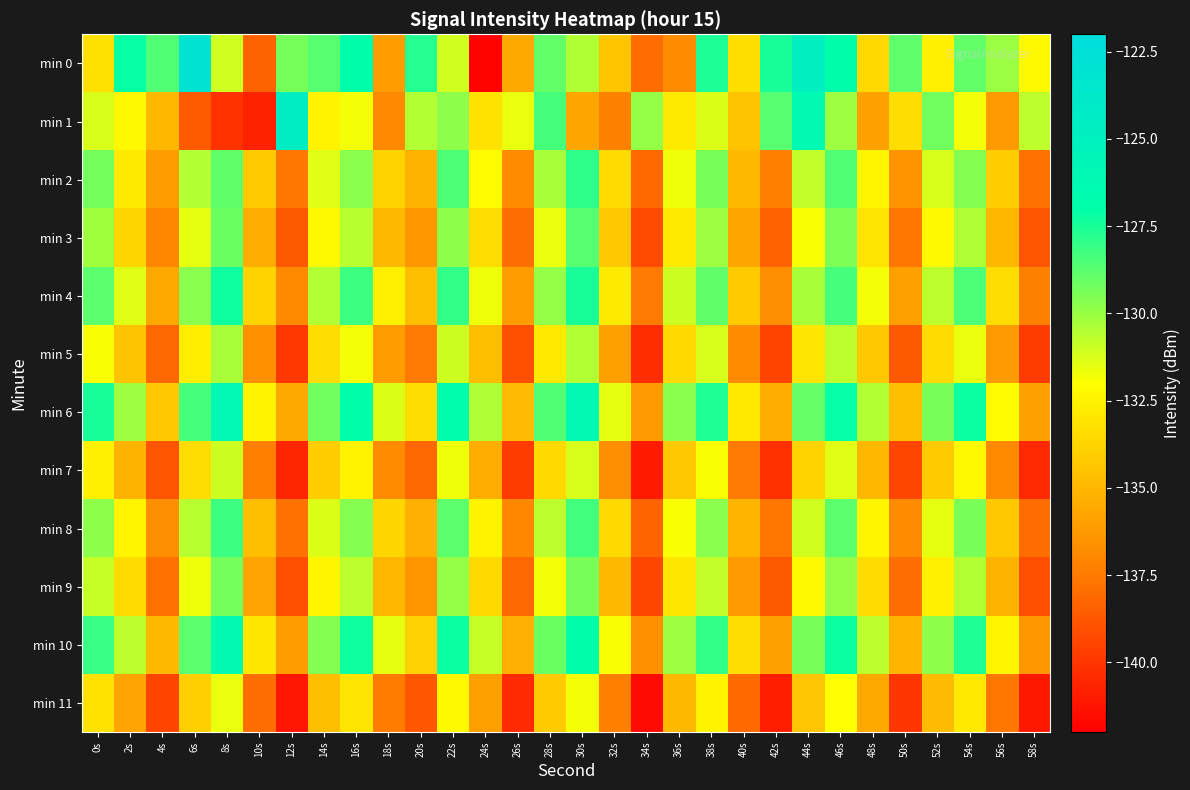

What is the greatest value displayed?

-122.9